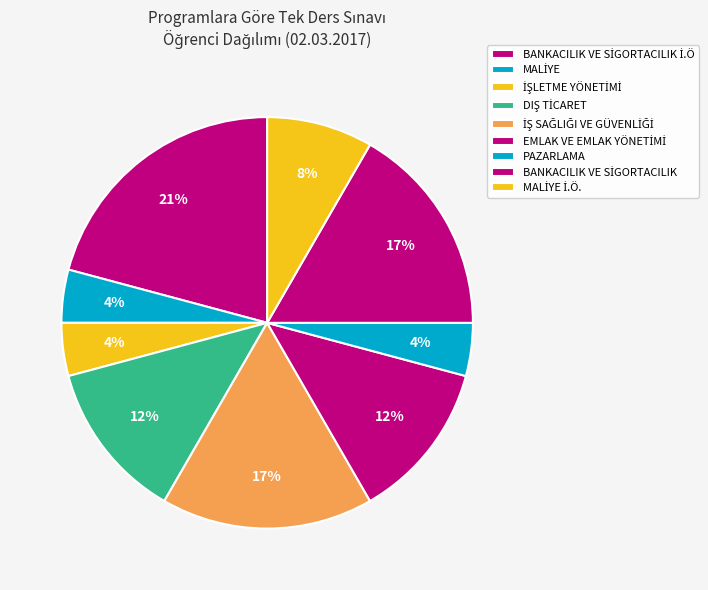

How many segments does this pie chart have?

9